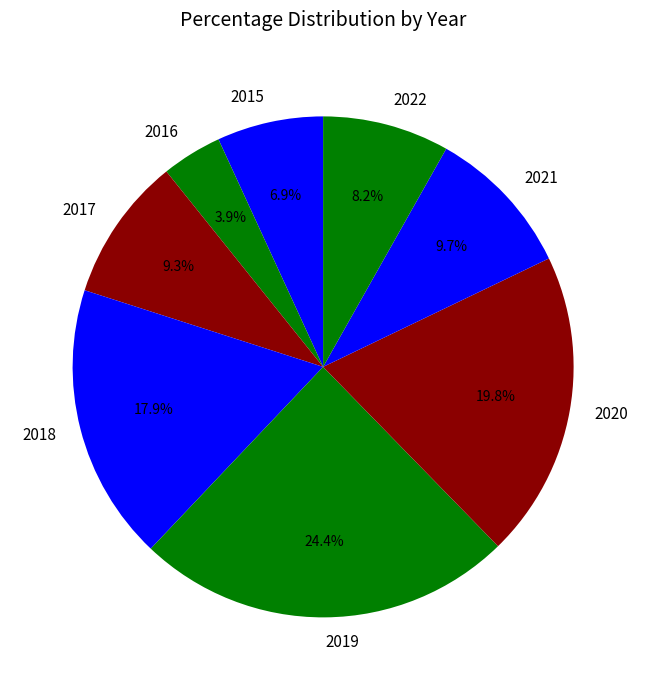

To the nearest percent, what is the combined percentage of 2022 and 2017?

17%